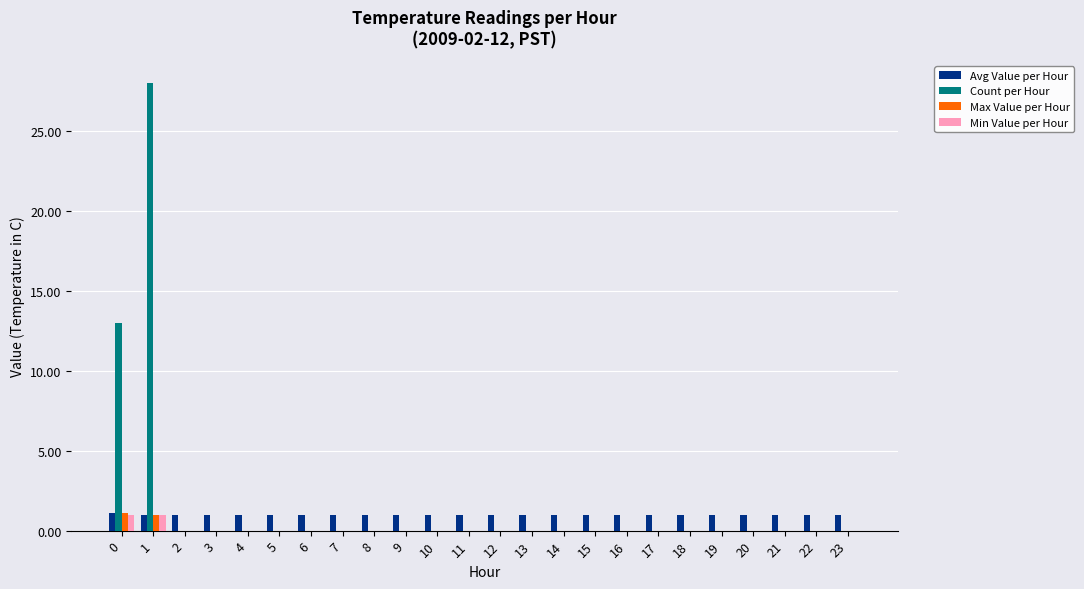

Is the value of Avg Value per Hour at 12 greater than the value of Min Value per Hour at 6?

Yes